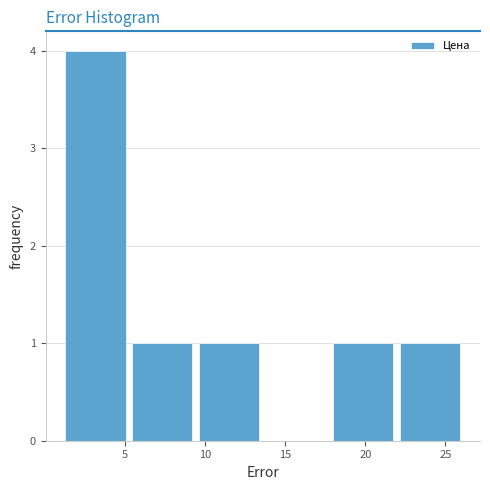

Over which range of the x-axis is the bar tallest?

1.5 to 5.5